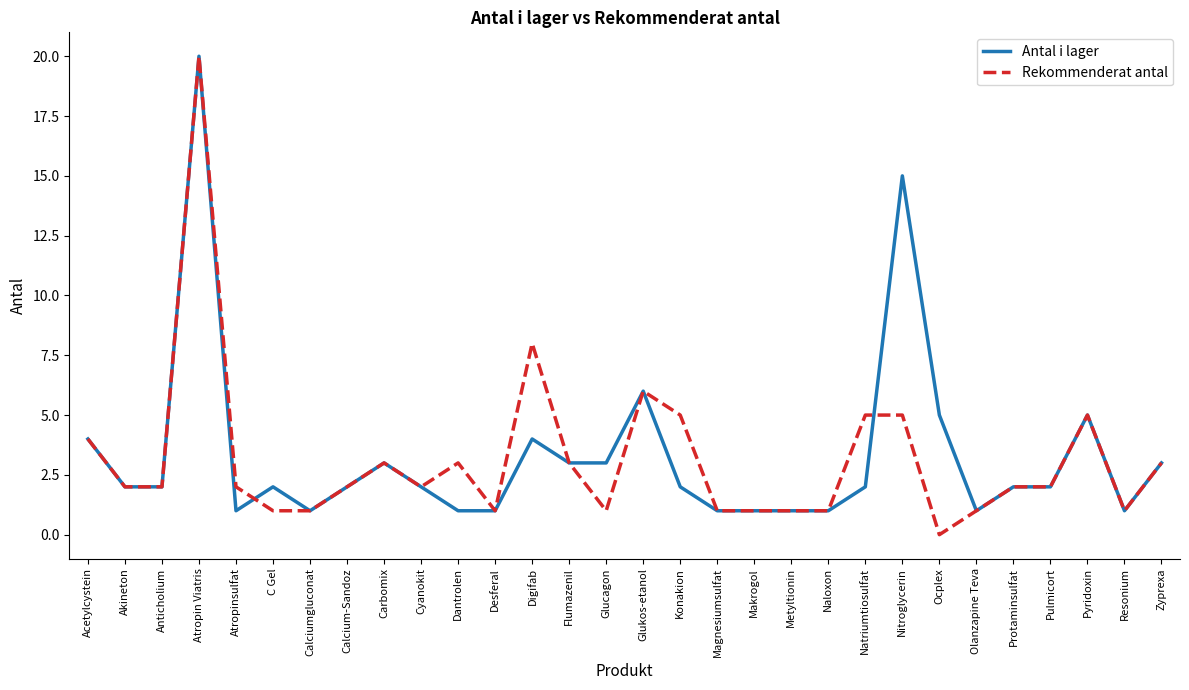

At which label does Rekommenderat antal reach its minimum?

Ocplex